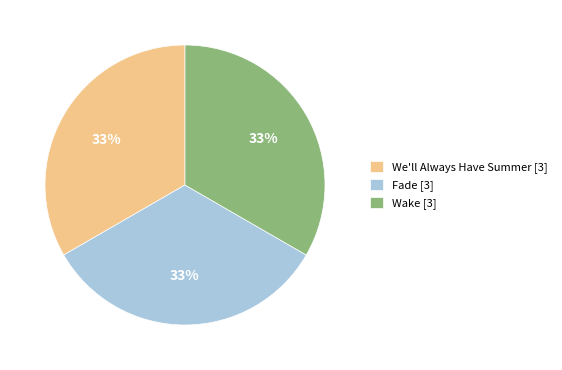

Count the number of slices in the pie.

3